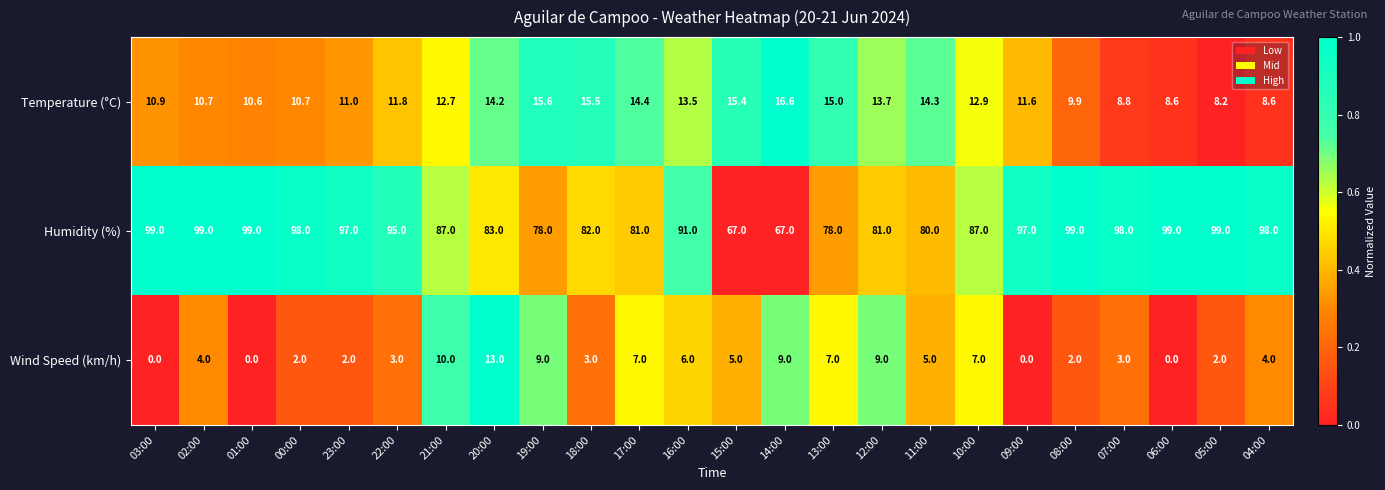

Which series has the largest range (max minus min)?

Humidity (%)